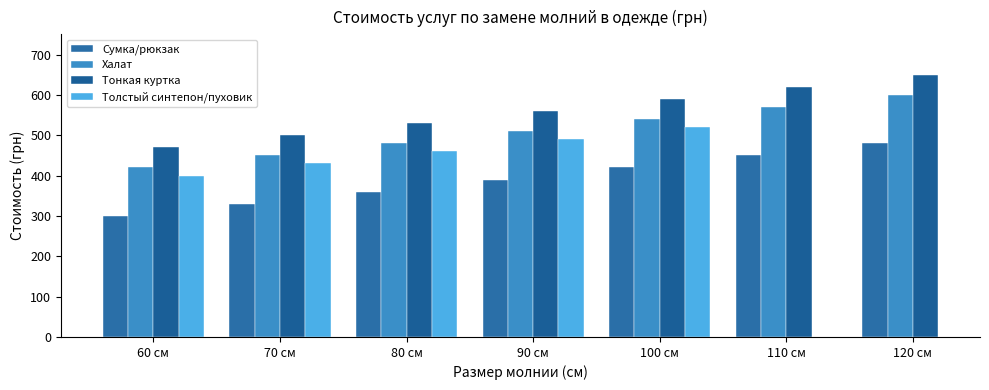

How many values in the Тонкая куртка series exceed 560?

3